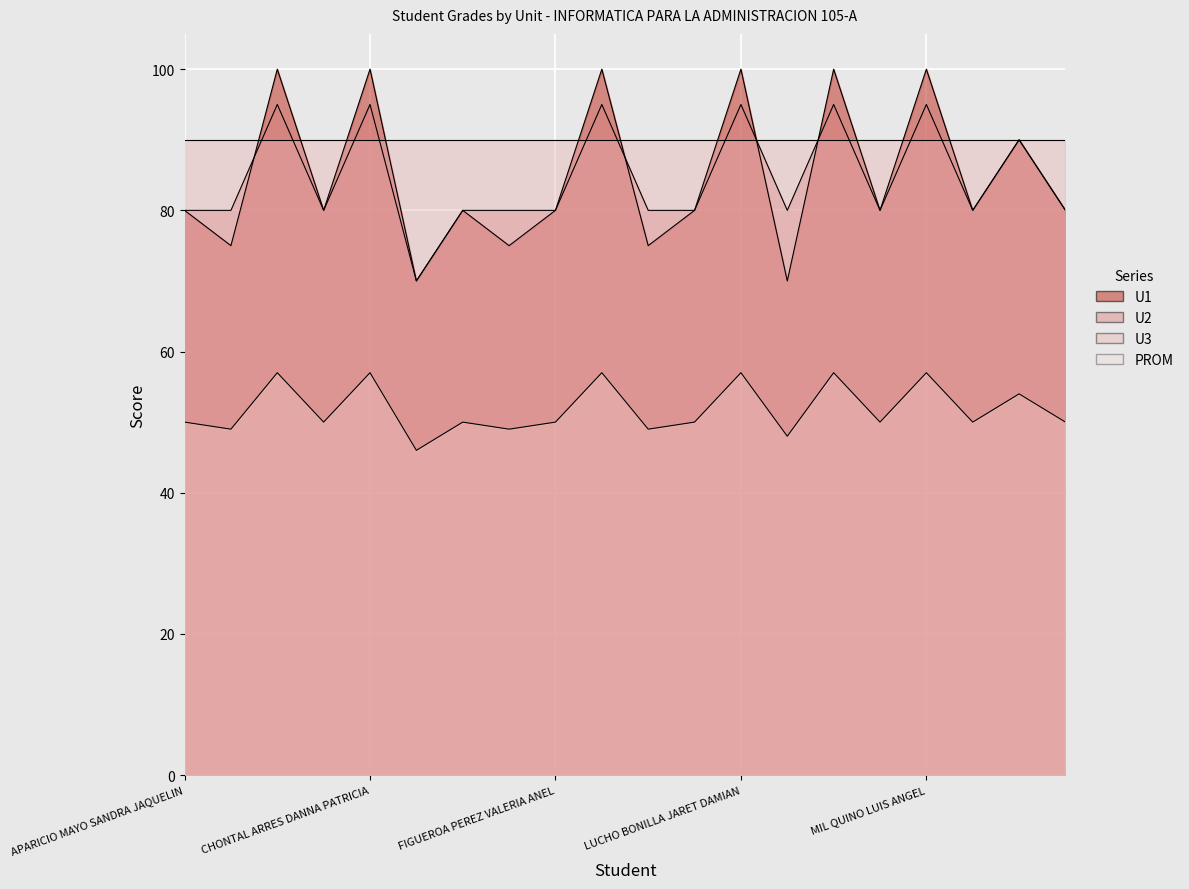

At which category is the sum across all series the highest?

CAPORAL PEREZ MOISES